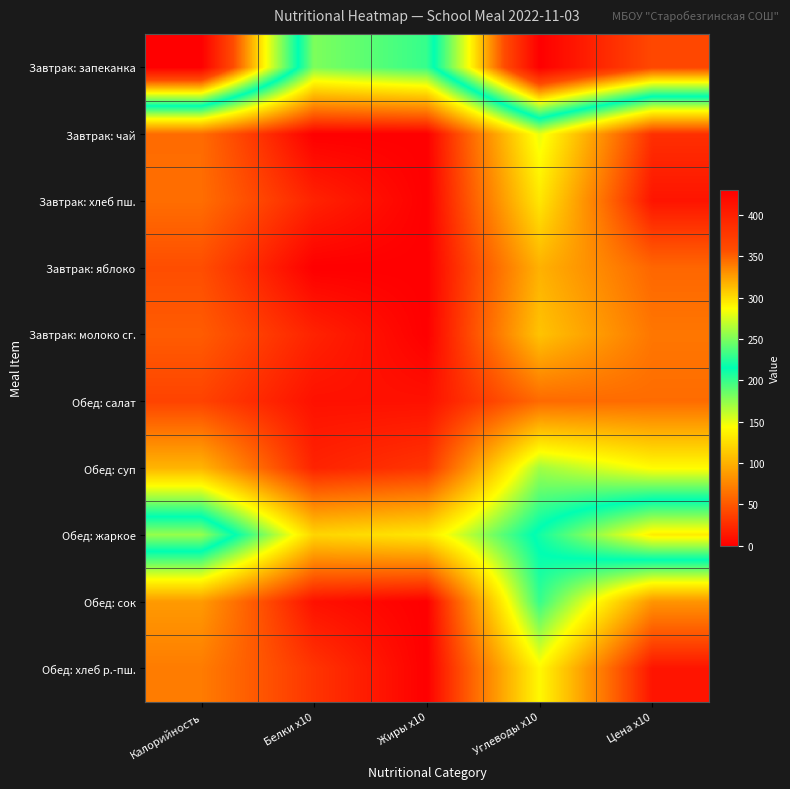

Rank the series by their maximum value, from highest to lowest.

Завтрак: запеканка, Обед: жаркое, Обед: сок, Обед: суп, Завтрак: чай, Обед: хлеб р.-пш., Завтрак: хлеб пш., Завтрак: молоко сг., Завтрак: яблоко, Обед: салат